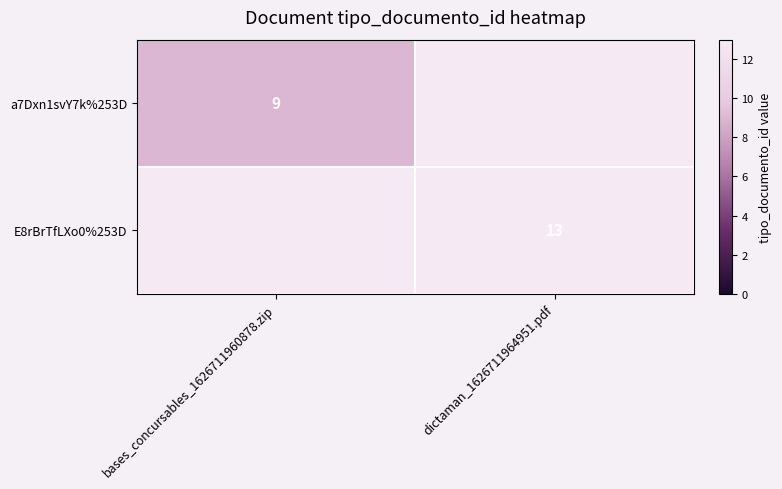

How many distinct data groups are displayed?

2